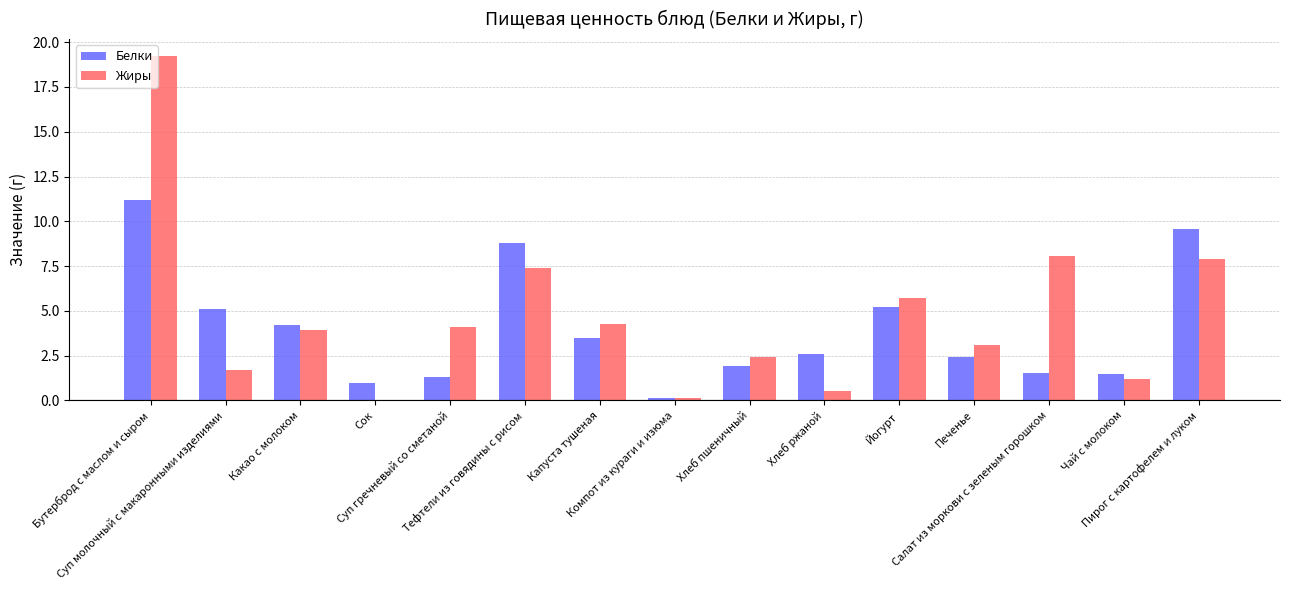

Are the bars grouped side by side (vs. stacked)?

Yes